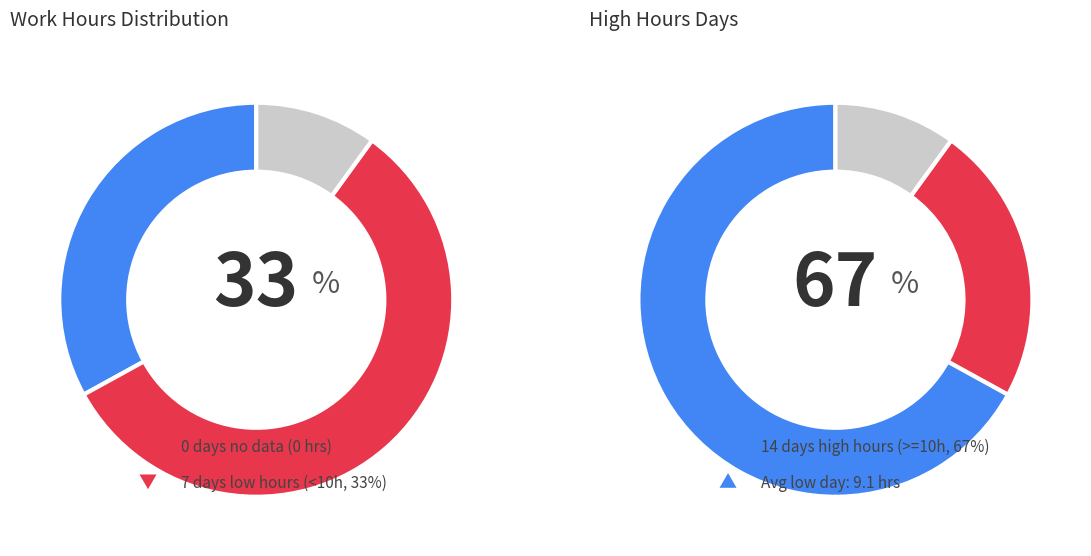

Is it true that 18 is 1% of the pie?

False